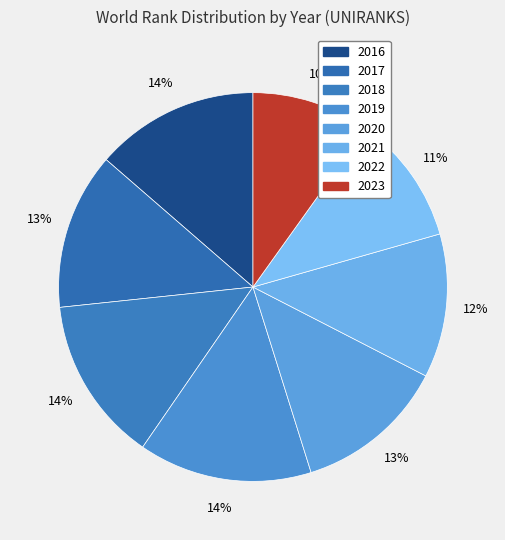

How many segments does this pie chart have?

8